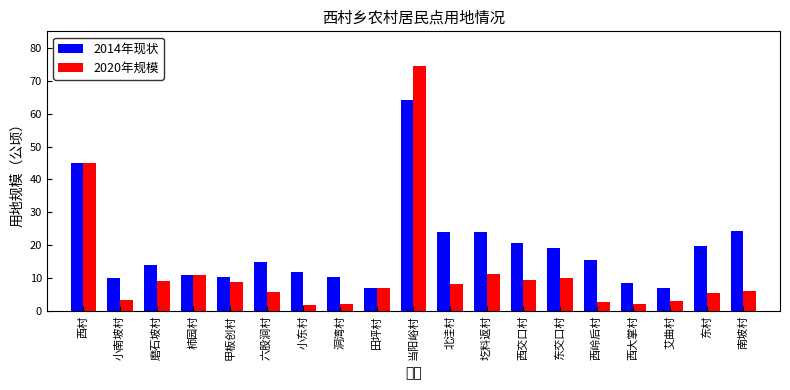

Which series has the widest spread of values?

2020年规模